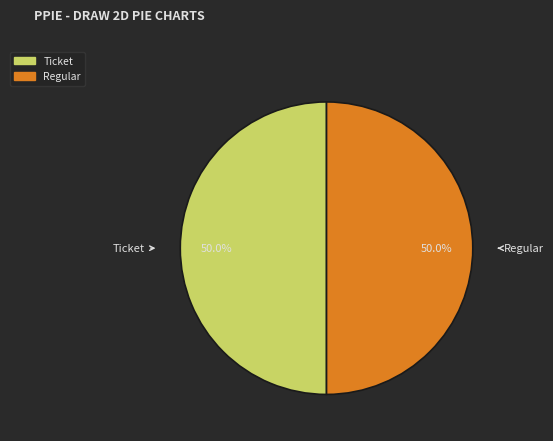

To the nearest percent, what is the combined percentage of Ticket and Regular?

100%